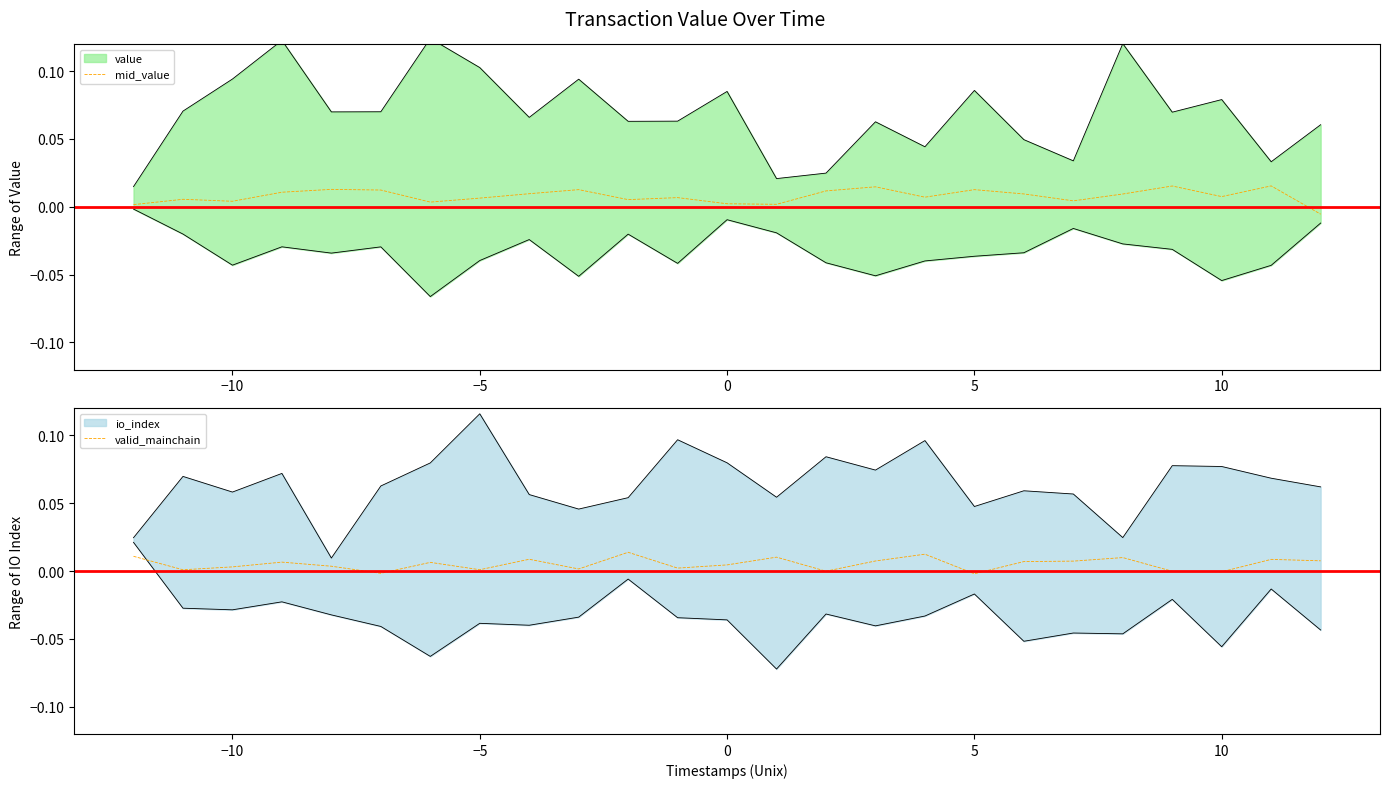

How many categories are shown in the chart?

25